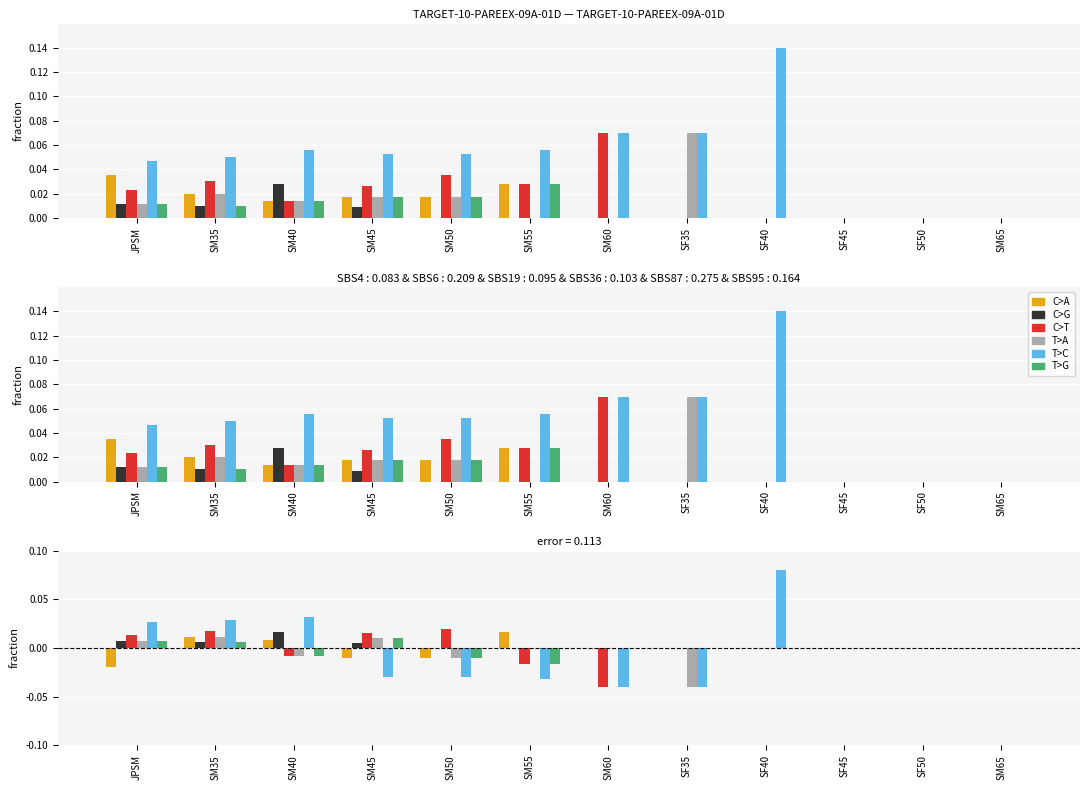

The value of C>A at SF50 is 0.0. True or false?

False